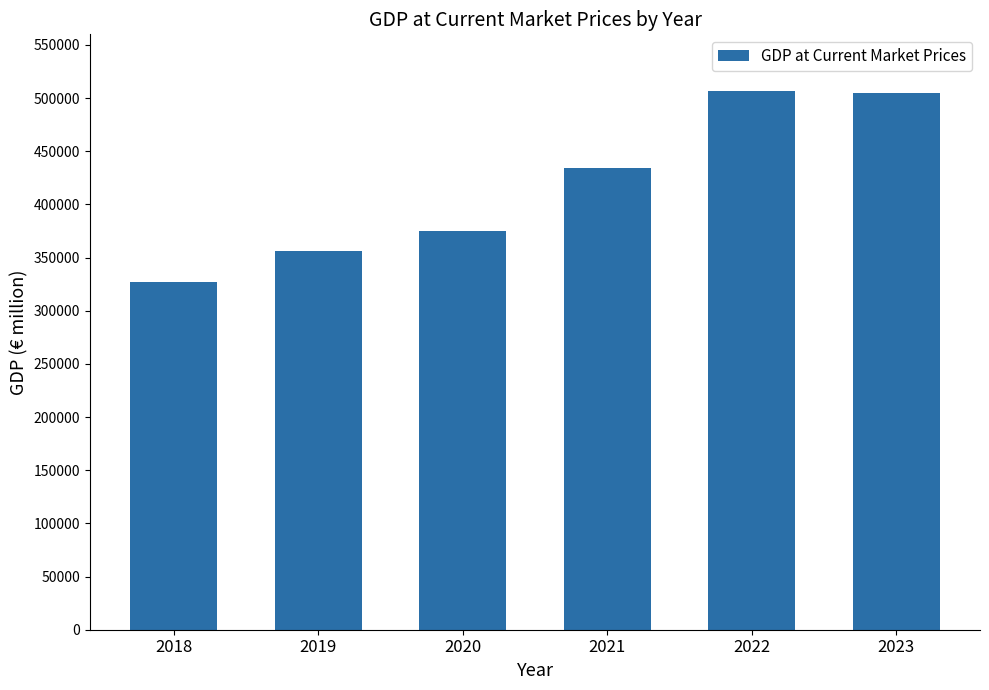

At which label does the data first exceed 434069?

2021